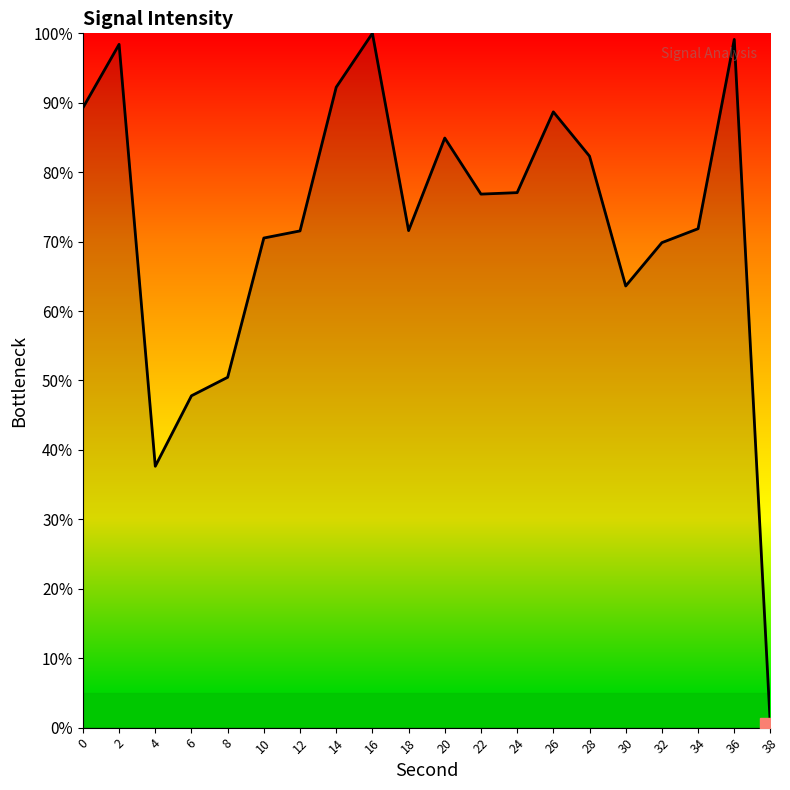

The value at 34 is 71.9. True or false?

True